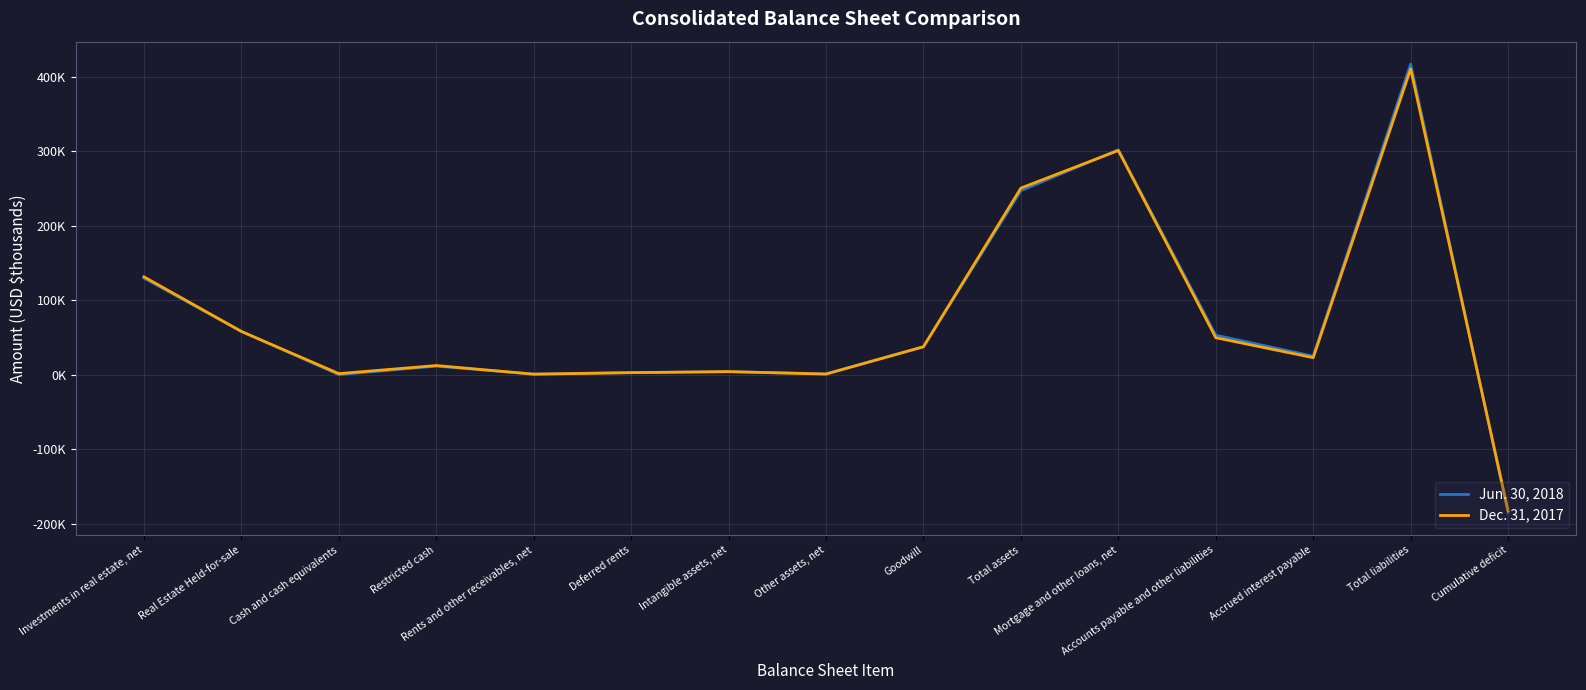

What position from the left is Restricted cash?

4